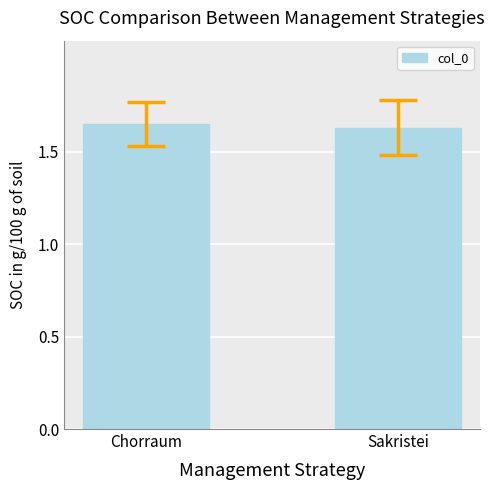

List the labels in order of value, smallest first.

Sakristei, Chorraum